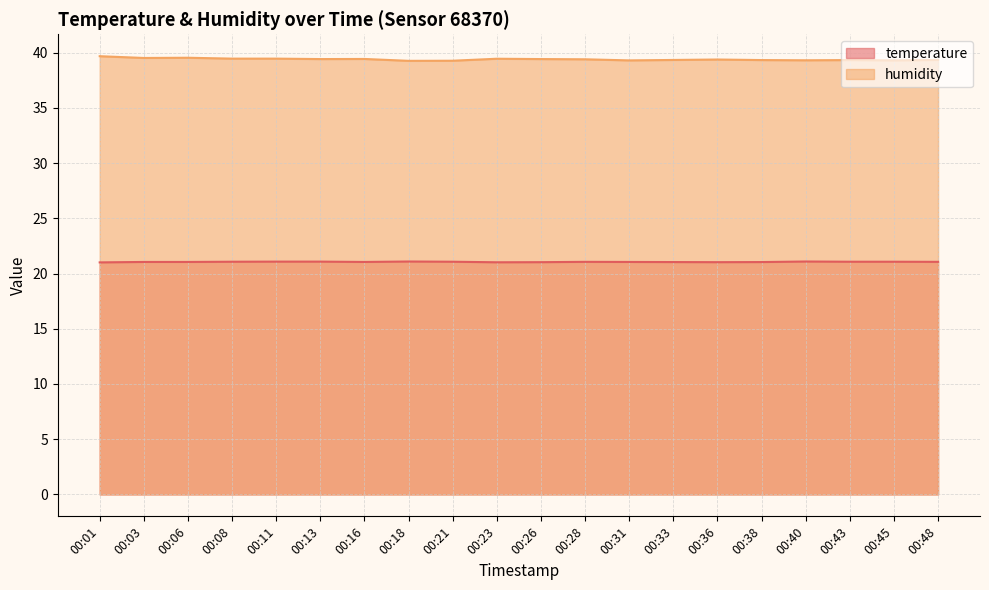

What is the total value across all series at 00:31?

60.3